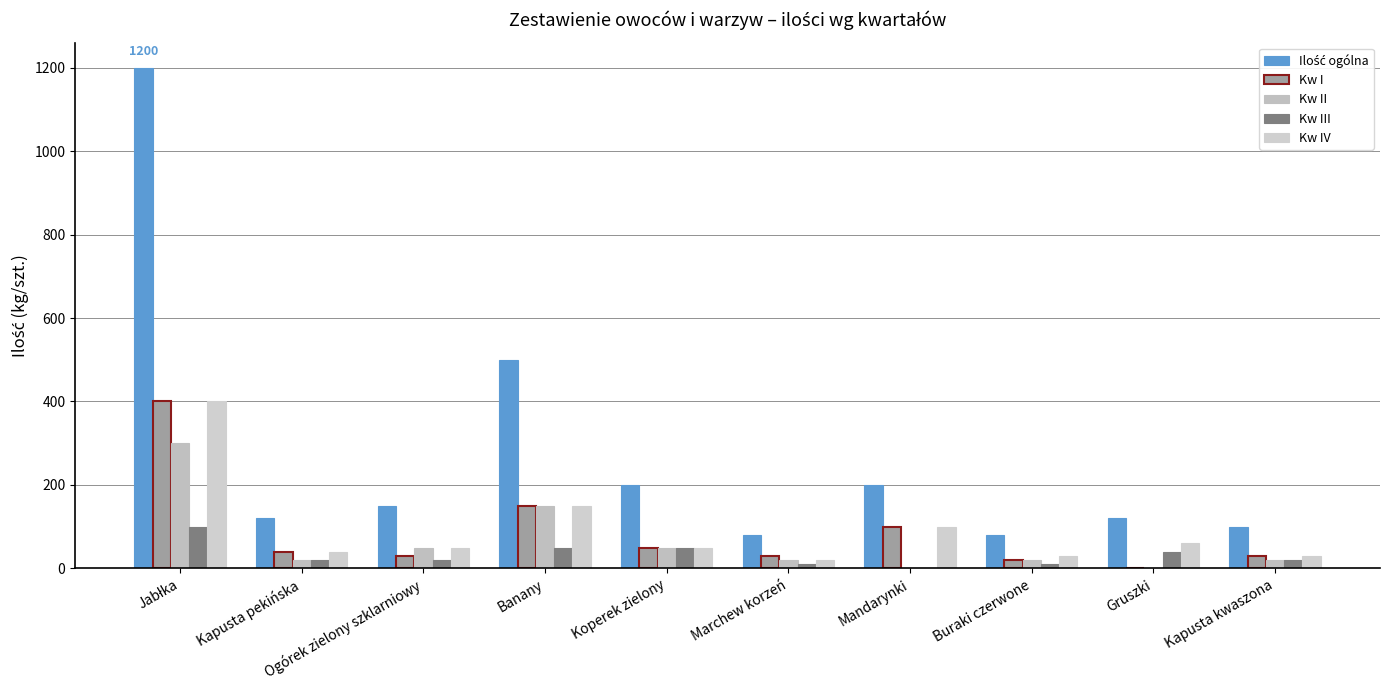

How many groups of bars are there?

10